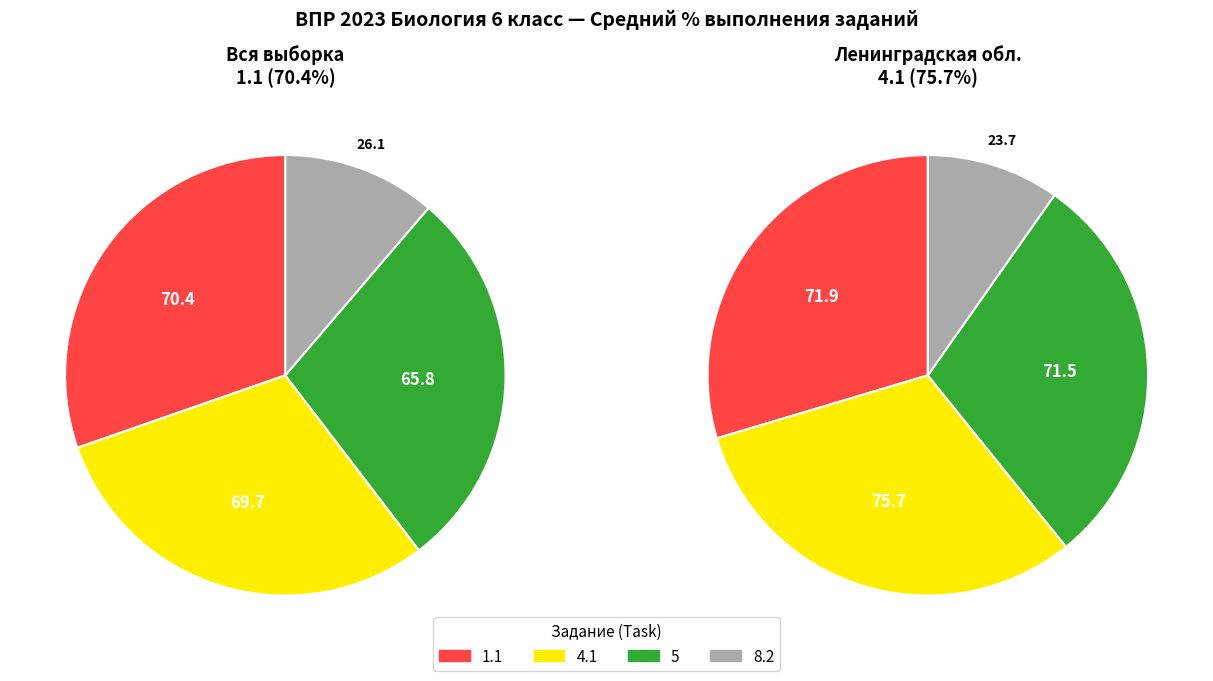

Does 5 represent more than half of the total?

No